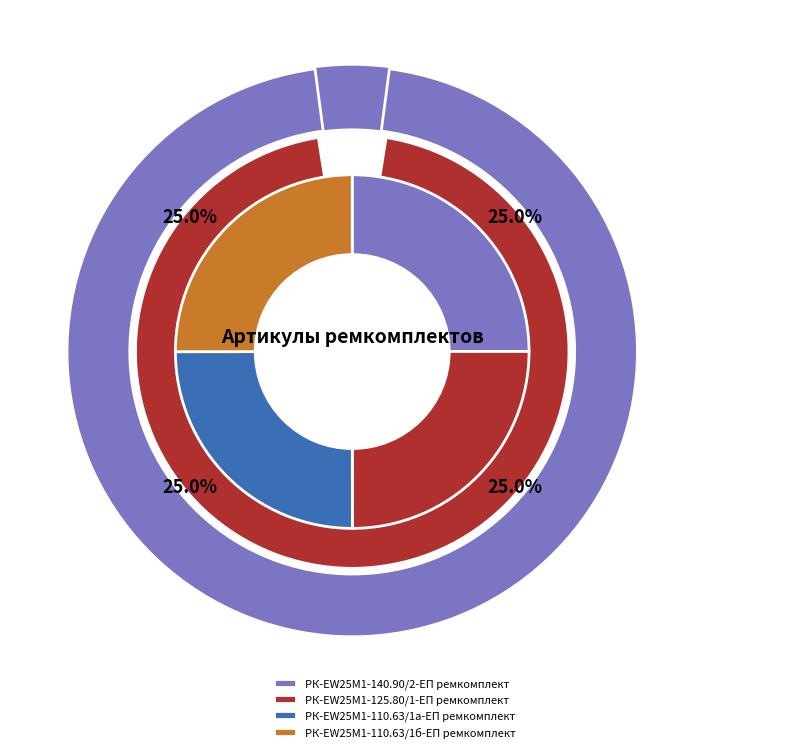

What is the smallest slice in the pie chart?

РК-EW25M1-140.90/2-ЕП ремкомплект